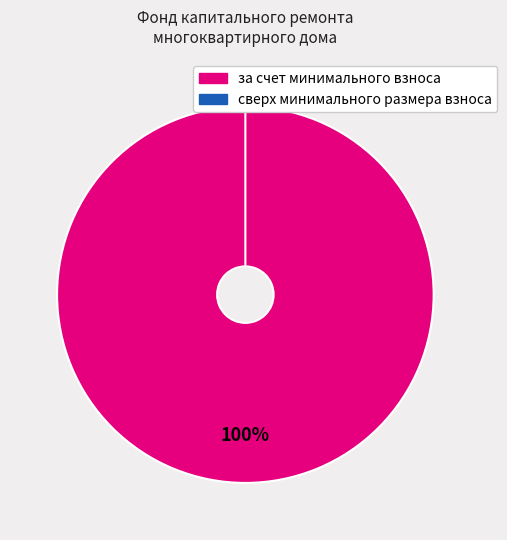

Combined, do сверх минимального размера взноса and за счет минимального взноса account for over 50%?

Yes